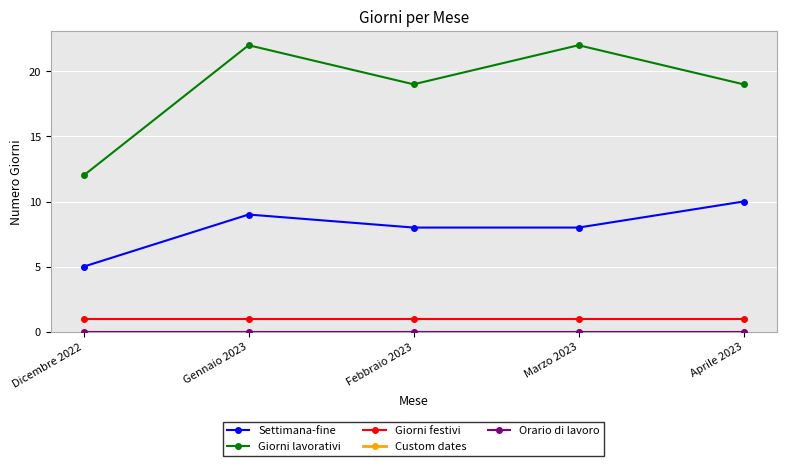

How many lines are shown in the chart?

5